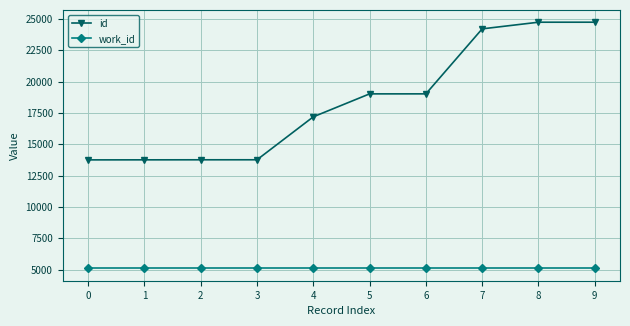

At how many categories does at least one series exceed 7010?

10